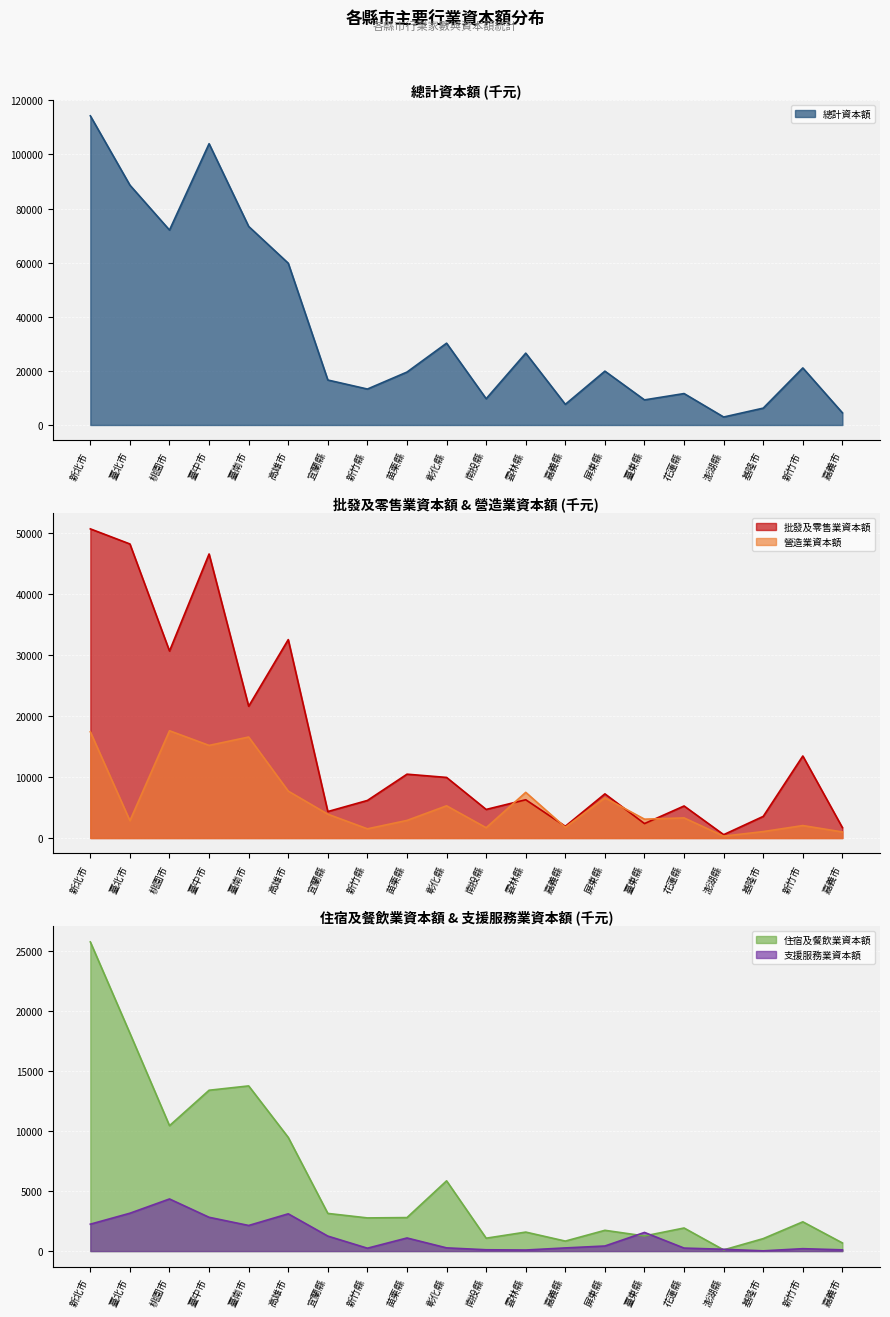

True or false: 總計資本額 and 支援服務業資本額 intersect in this chart.

False